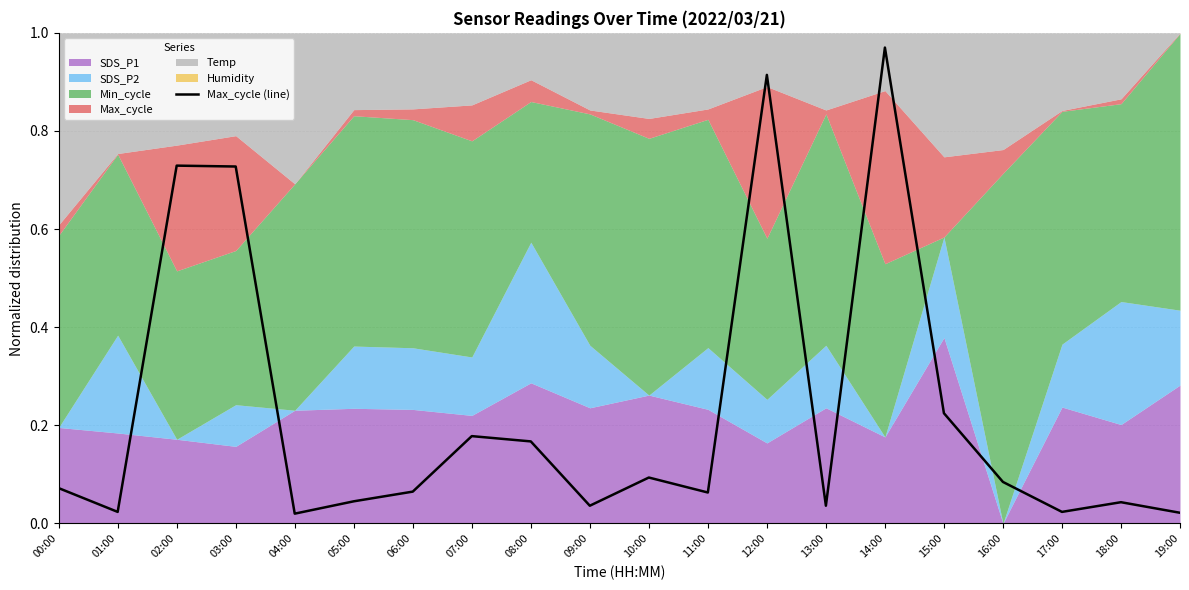

Reading left to right, extract all data points from this chart.

0.1	0.0	0.7	0.7	0.0	0.0	0.1	0.2	0.2	0.0	0.1	0.1	0.9	0.0	1.0	0.2	0.1	0.0	0.0	0.0